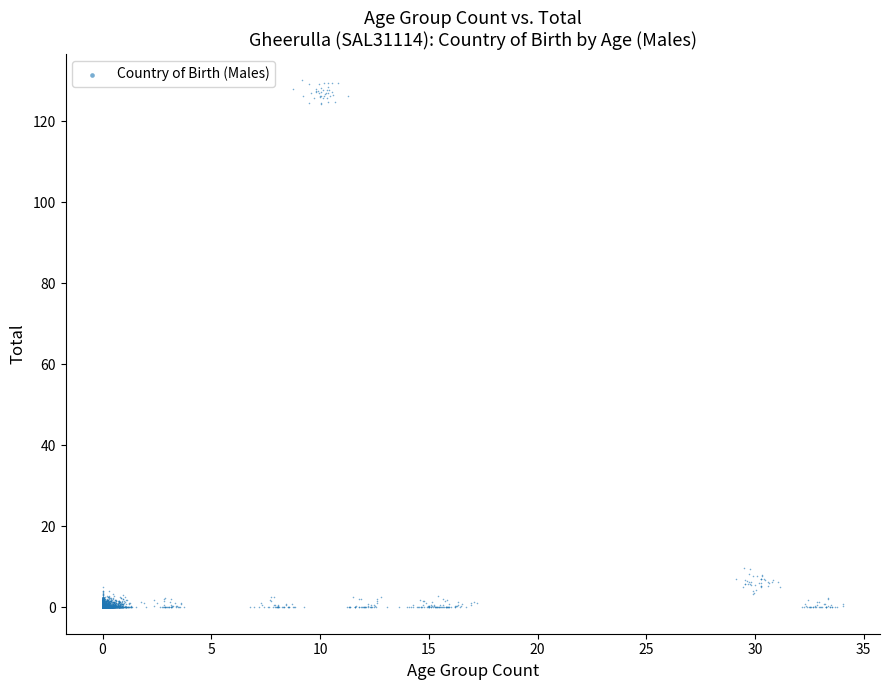

What is the range of Y values (max minus min)?

130.1